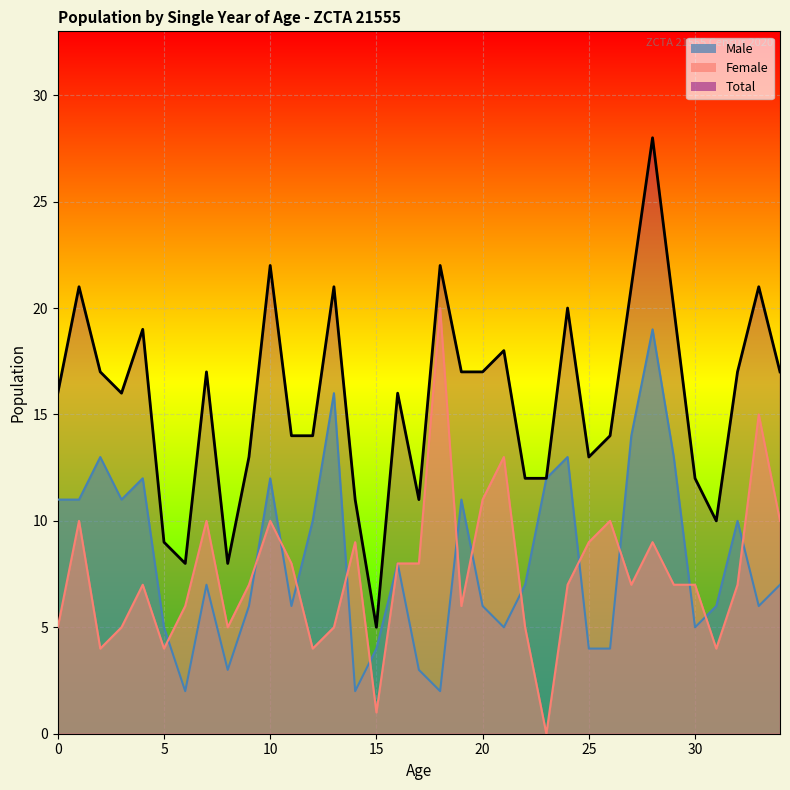

At how many categories does at least one series exceed 12?

9